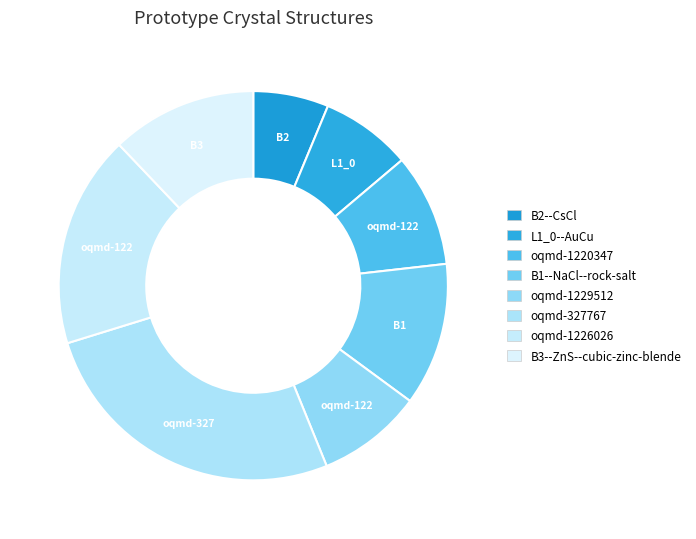

Count the number of slices in the pie.

8